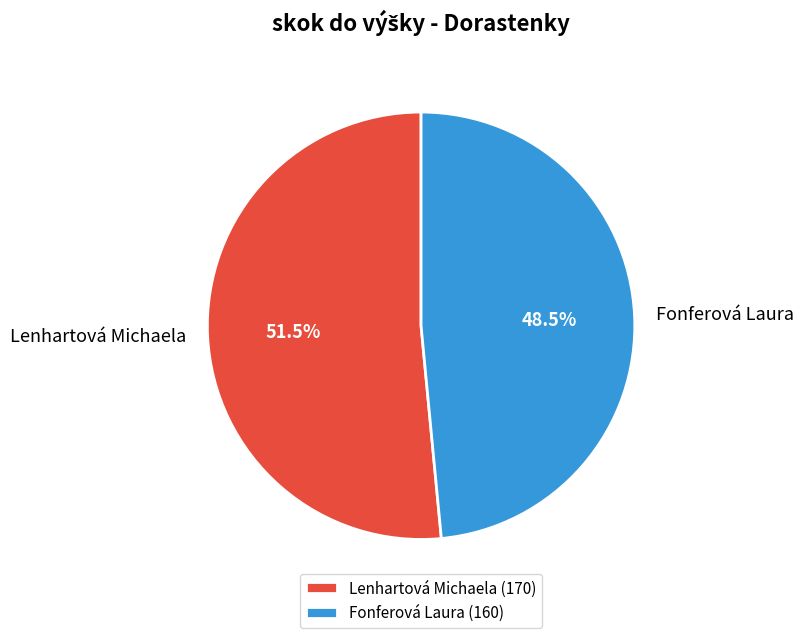

Between Fonferová Laura and Lenhartová Michaela, which is larger?

Lenhartová Michaela